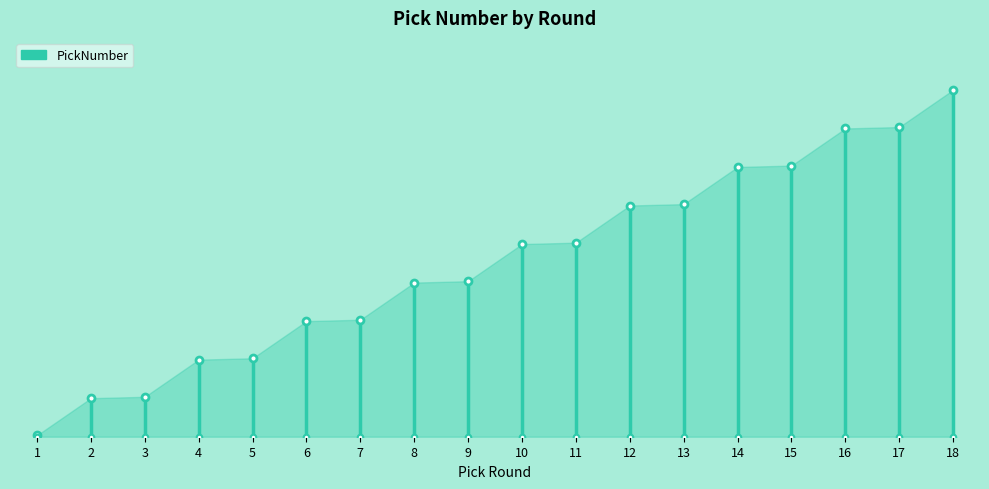

Which has a higher value, 1 or 2?

2